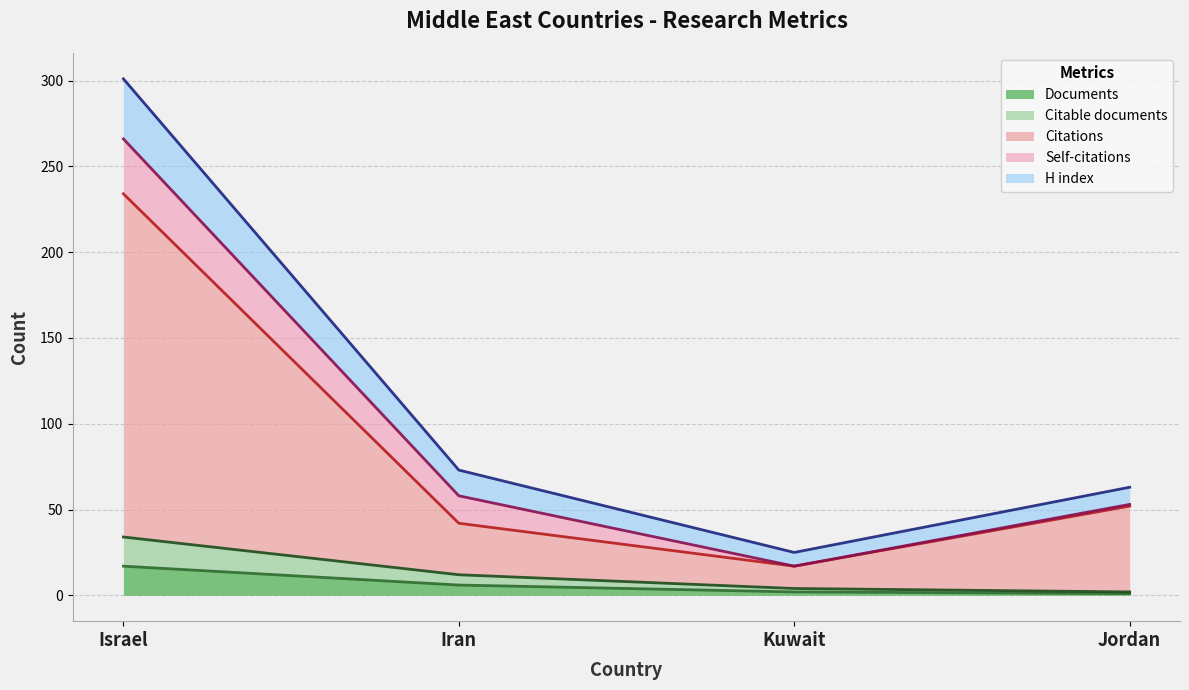

What is the value of the H index point at the 1st from the left?

301